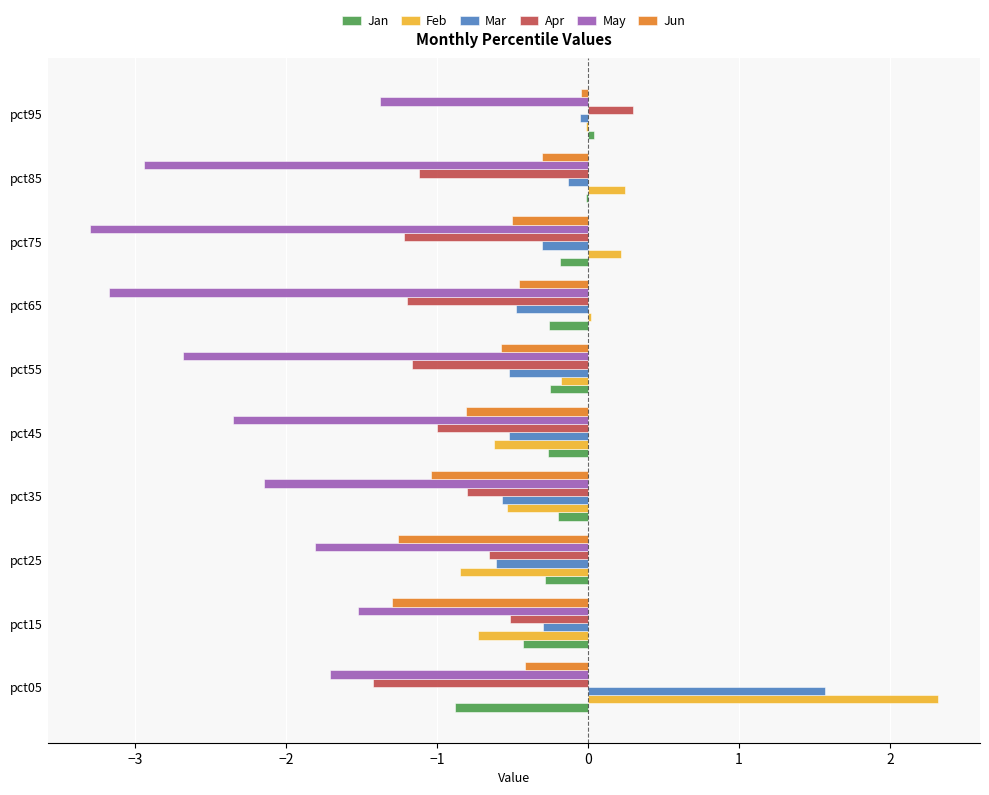

Is the value of May at pct55 greater than the value of Jan at pct95?

No